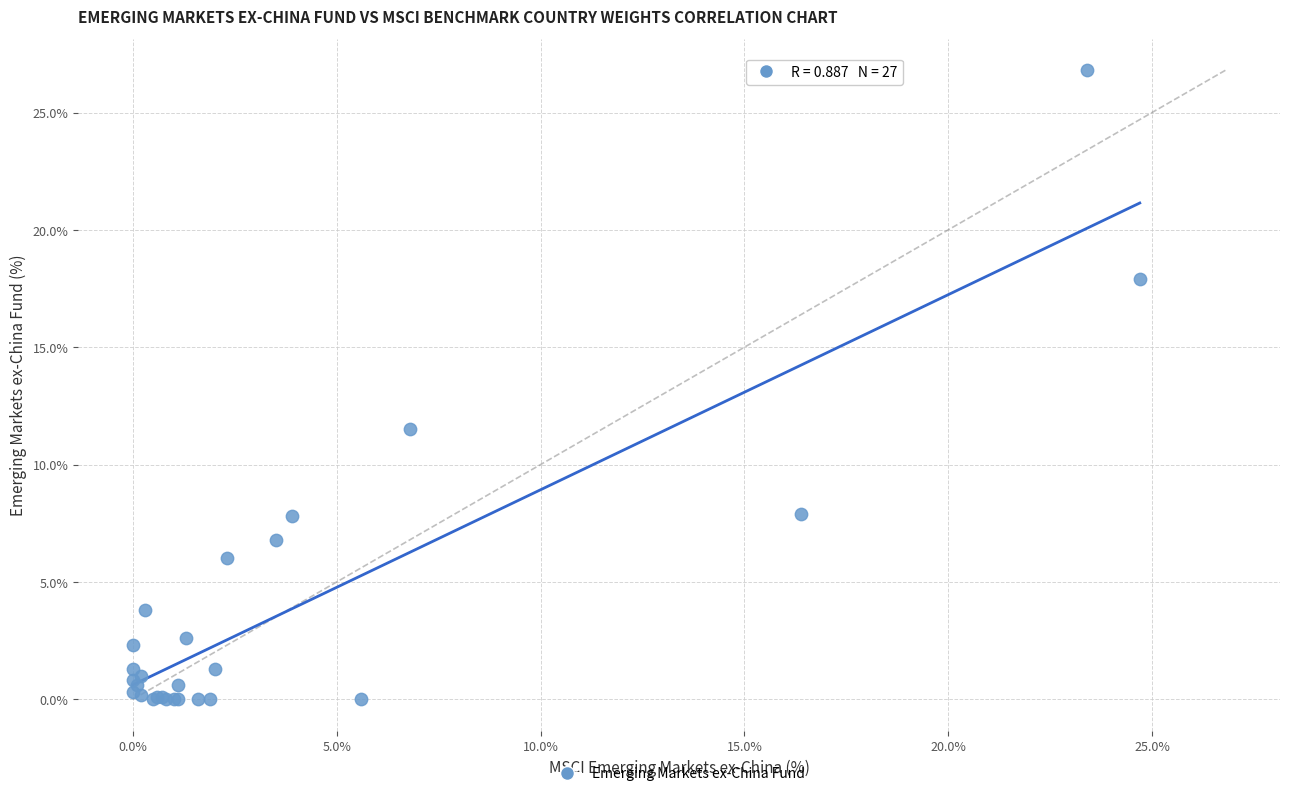

What Y value in the scatter plot is closest to 13?

11.5